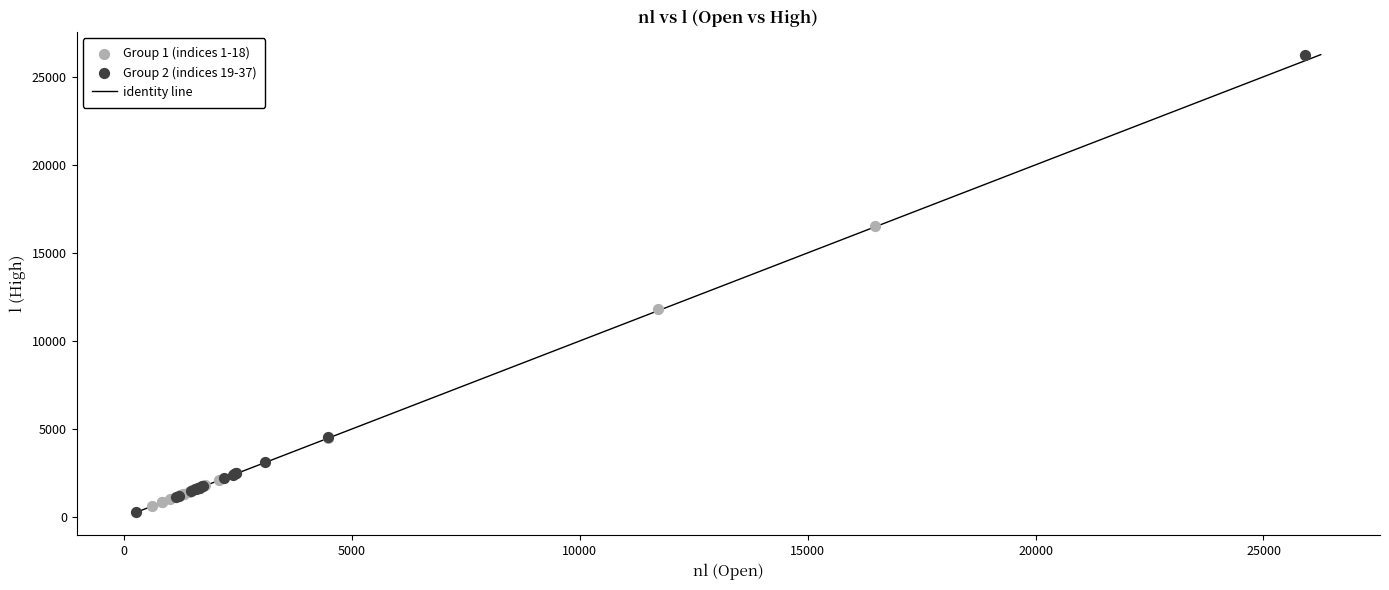

Which series reaches the maximum Y coordinate?

Group 2 (indices 19-37)